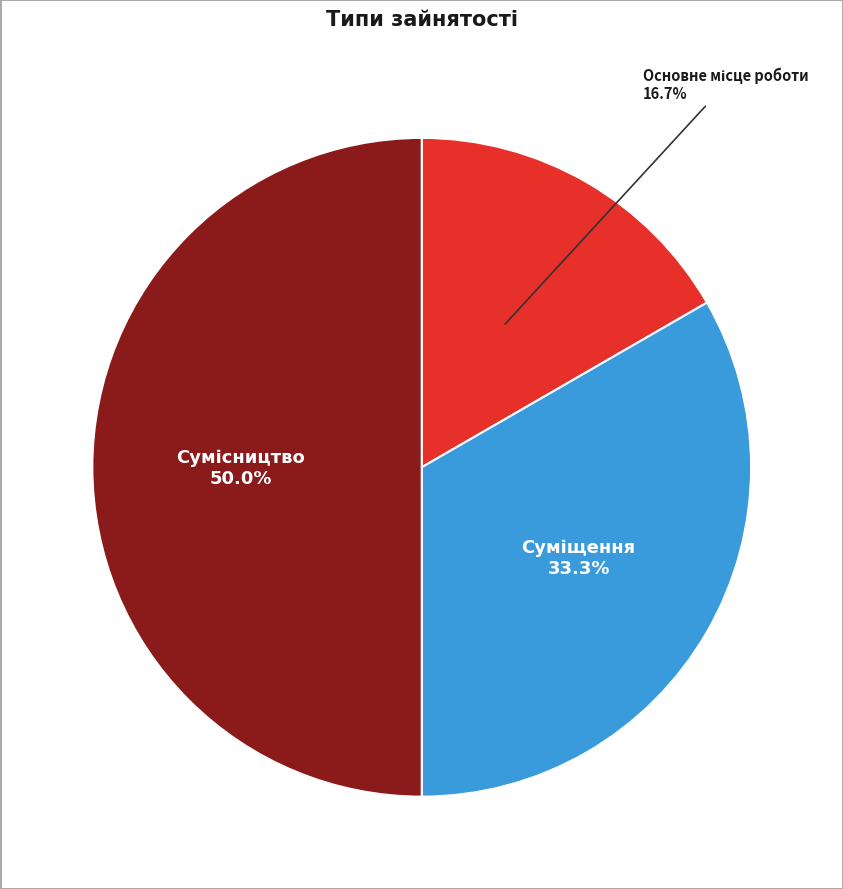

Which category has the biggest portion of the pie?

Сумісництво